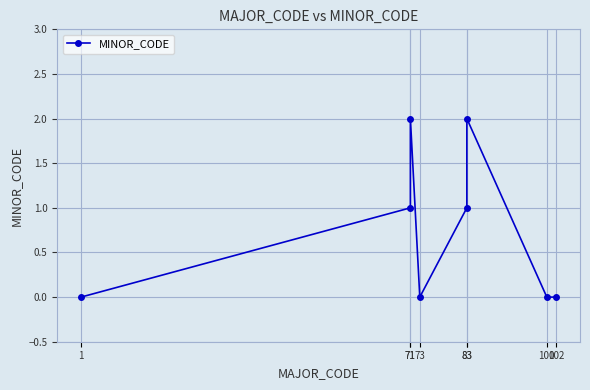

The chart shows a value of 0 at 1. True or false?

True